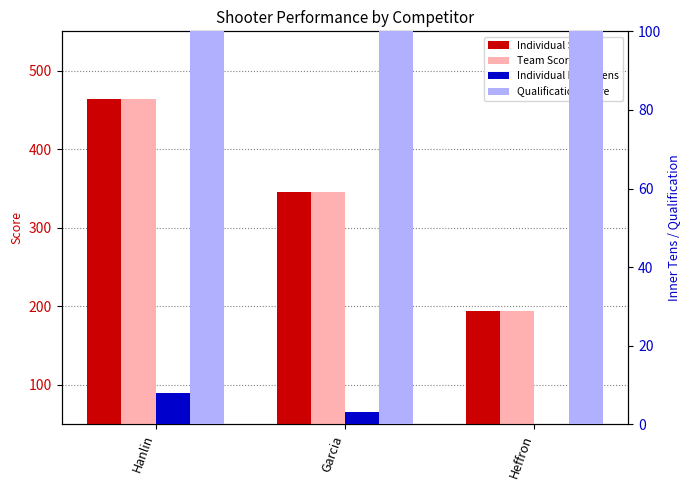

How many bars are there in each group?

4